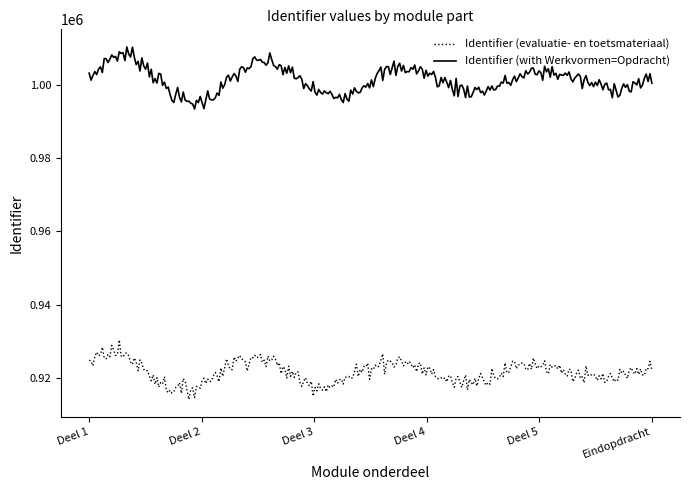

What is the minimum value shown in the chart?

914147.4